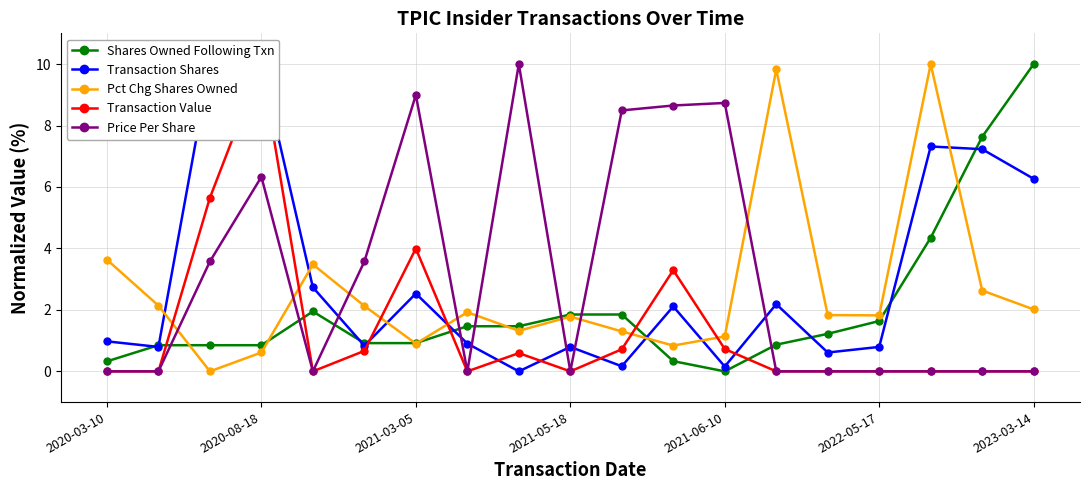

Reading left to right, transcribe all the data shown in this chart.

Shares Owned Following Txn: 0.3	0.9	0.9	0.9	1.9	0.9	0.9	1.5	1.5	1.9	1.9	0.3	0.0	0.9	1.2	1.6	4.3	7.6	10.0
Transaction Shares: 1.0	0.8	10.0	10.0	2.7	0.8	2.5	0.9	0.0	0.8	0.2	2.1	0.2	2.2	0.6	0.8	7.3	7.2	6.3
Pct Chg Shares Owned: 3.6	2.1	0.0	0.6	3.5	2.1	0.9	1.9	1.3	1.8	1.3	0.8	1.1	9.8	1.8	1.8	10.0	2.6	2.0
Transaction Value: 0.0	0.0	5.6	10.0	0.0	0.7	4.0	0.0	0.6	0.0	0.7	3.3	0.7	0.0	0.0	0.0	0.0	0.0	0.0
Price Per Share: 0.0	0.0	3.6	6.3	0.0	3.6	9.0	0.0	10.0	0.0	8.5	8.7	8.7	0.0	0.0	0.0	0.0	0.0	0.0